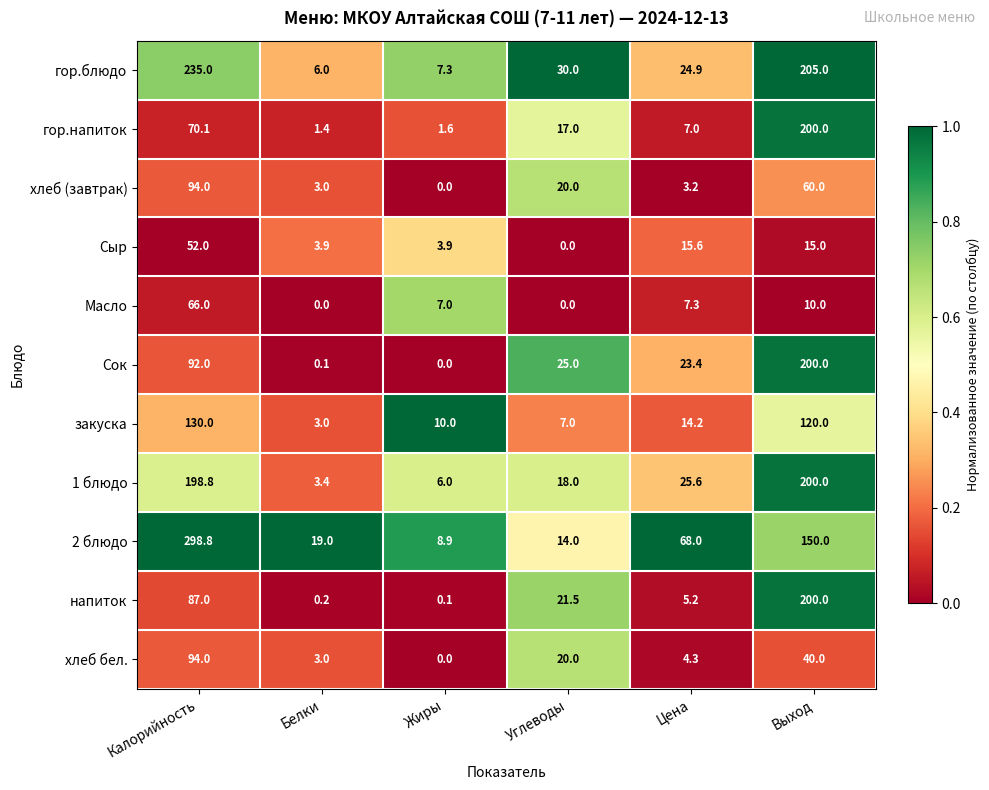

What is the difference between the highest and lowest values at Белки?

19.0